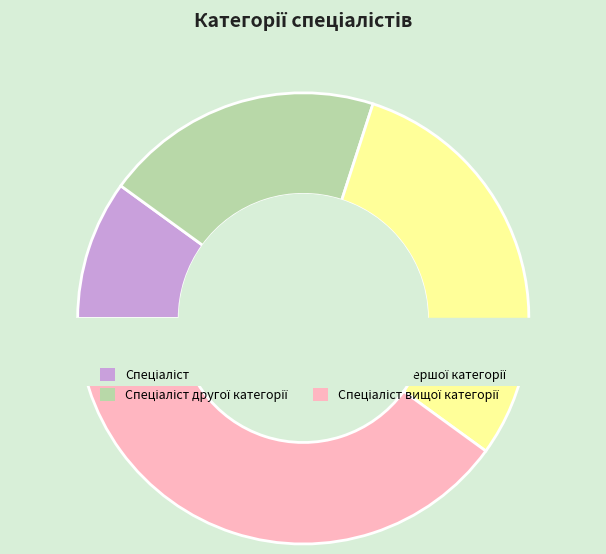

Is there a majority slice in this chart?

No